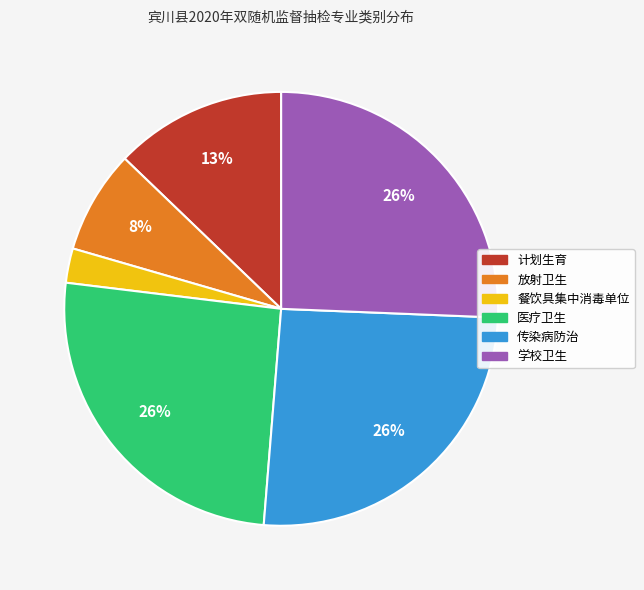

What is the smallest slice in the pie chart?

餐饮具集中消毒单位